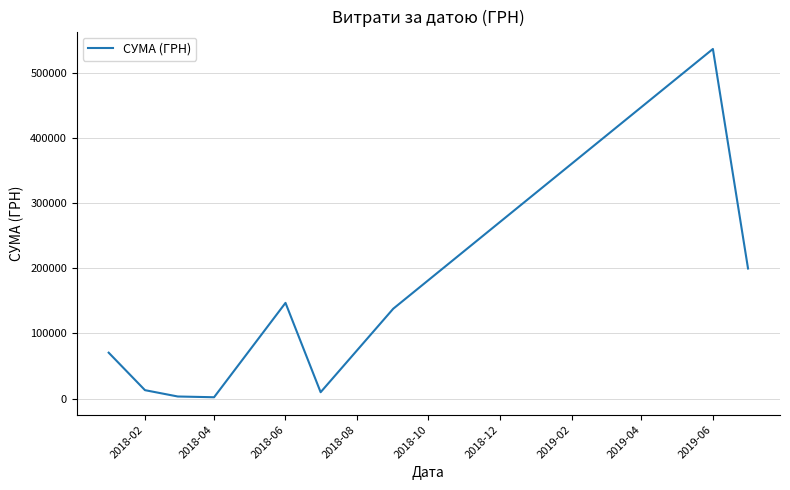

What is the difference between the maximum and minimum values?

534406.8